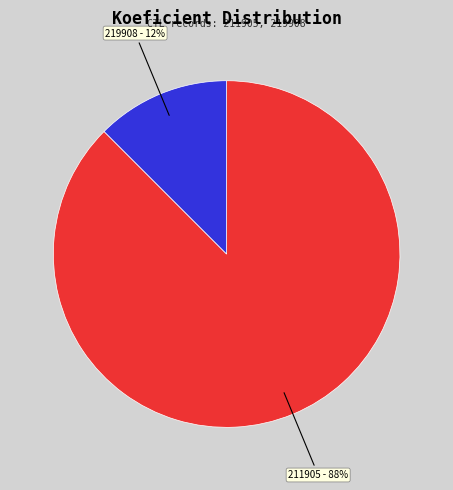

To the nearest percent, what is the average slice percentage?

50%